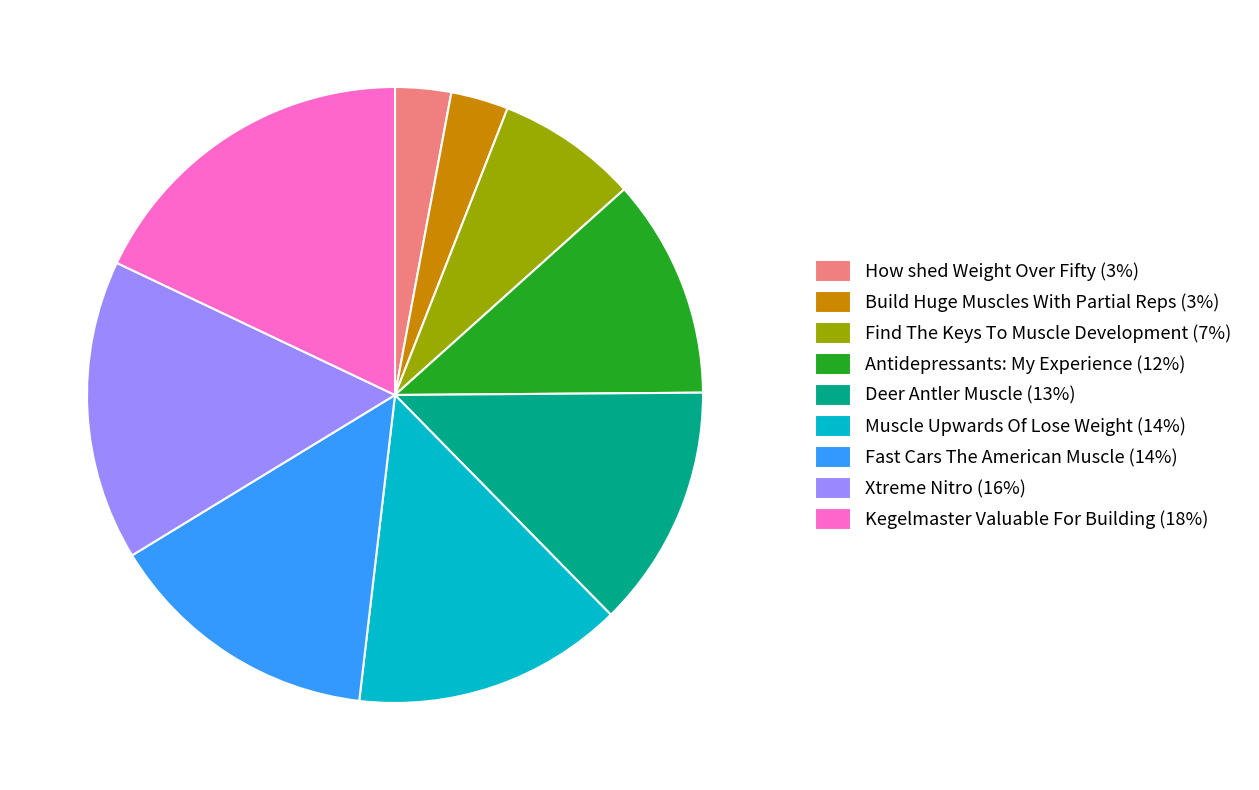

What is the largest slice in the pie chart?

Kegelmaster Valuable For Building